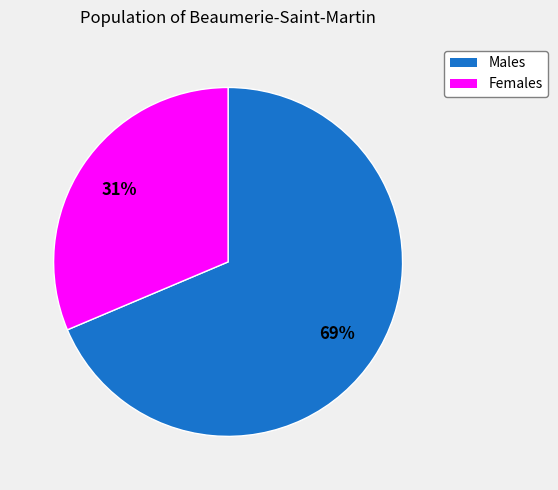

Count the number of slices in the pie.

2